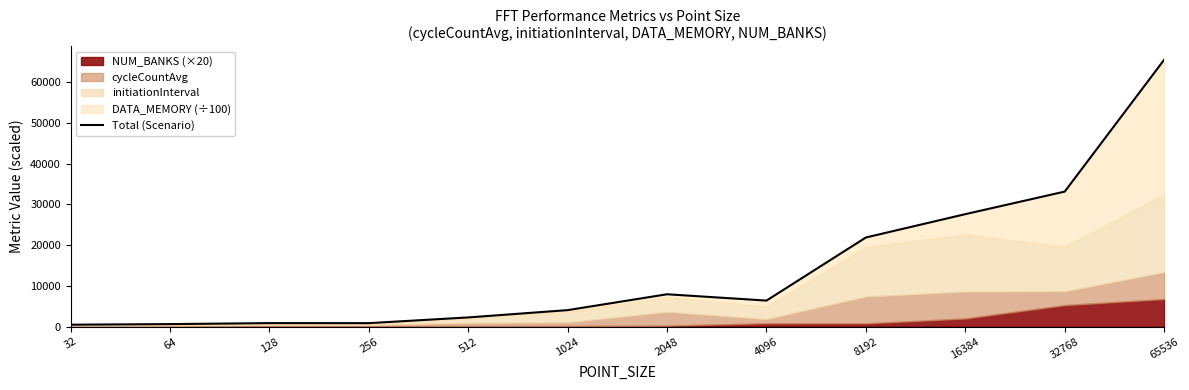

List the labels in order of value, largest first.

65536, 32768, 16384, 8192, 2048, 4096, 1024, 512, 128, 256, 64, 32